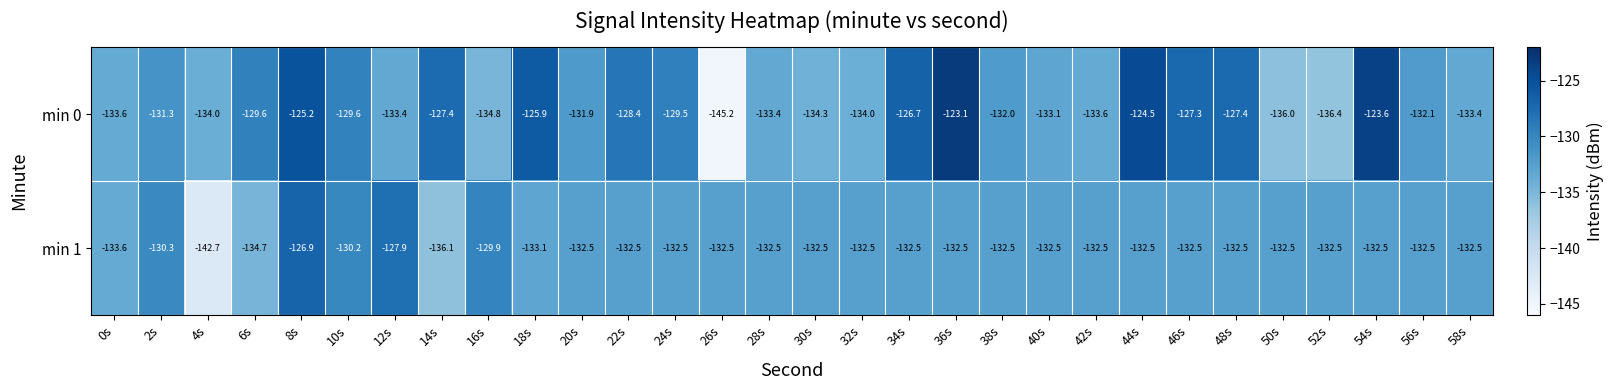

Rank the series at 16s from lowest to highest value.

min 0, min 1